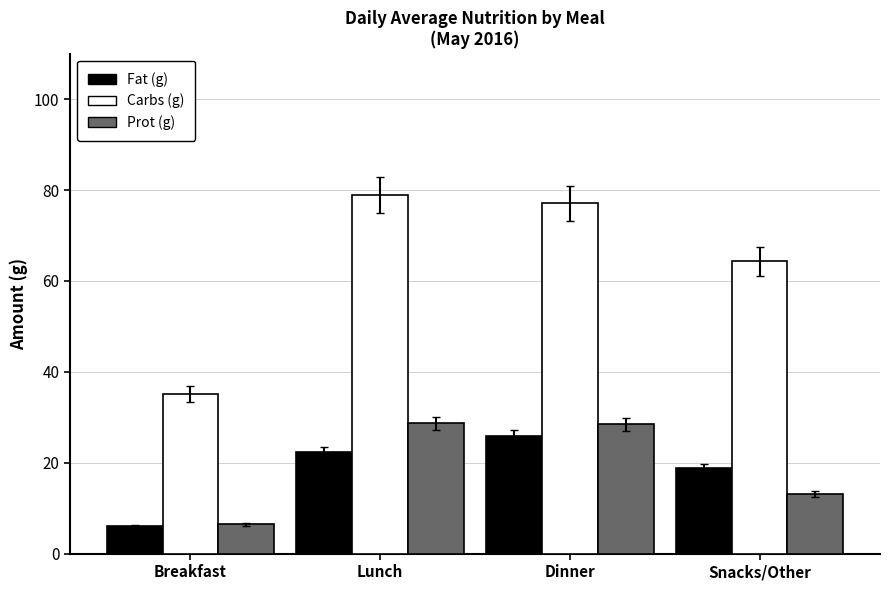

What is the total value across all series at Breakfast?

47.6